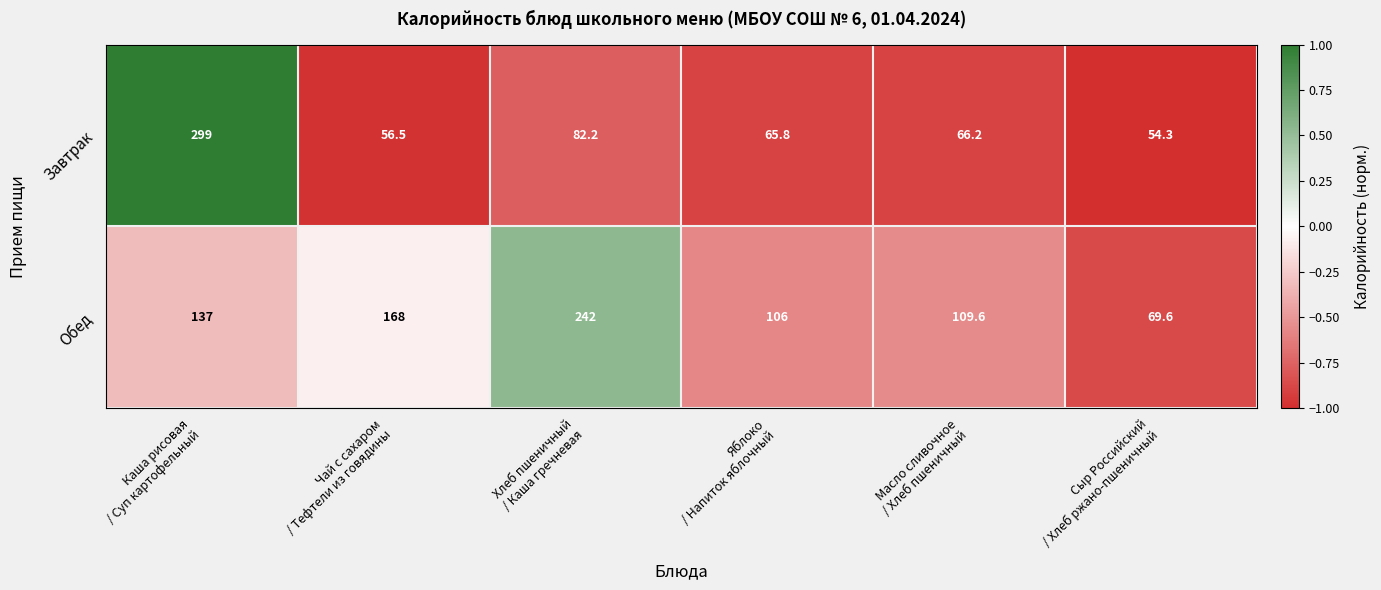

Which series has the largest total across all categories?

Обед